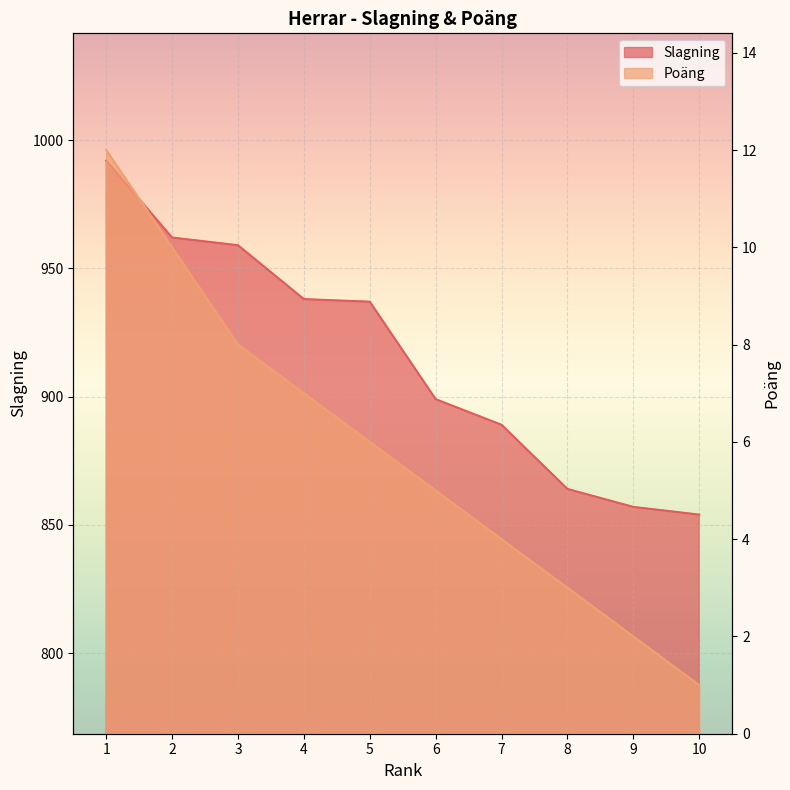

Reading left to right, transcribe all the data shown in this chart.

Slagning: 1=992	2=962	3=959	4=938	5=937	6=899	7=889	8=864	9=857	10=854
Poäng: 1=12	2=10	3=8	4=7	5=6	6=5	7=4	8=3	9=2	10=1